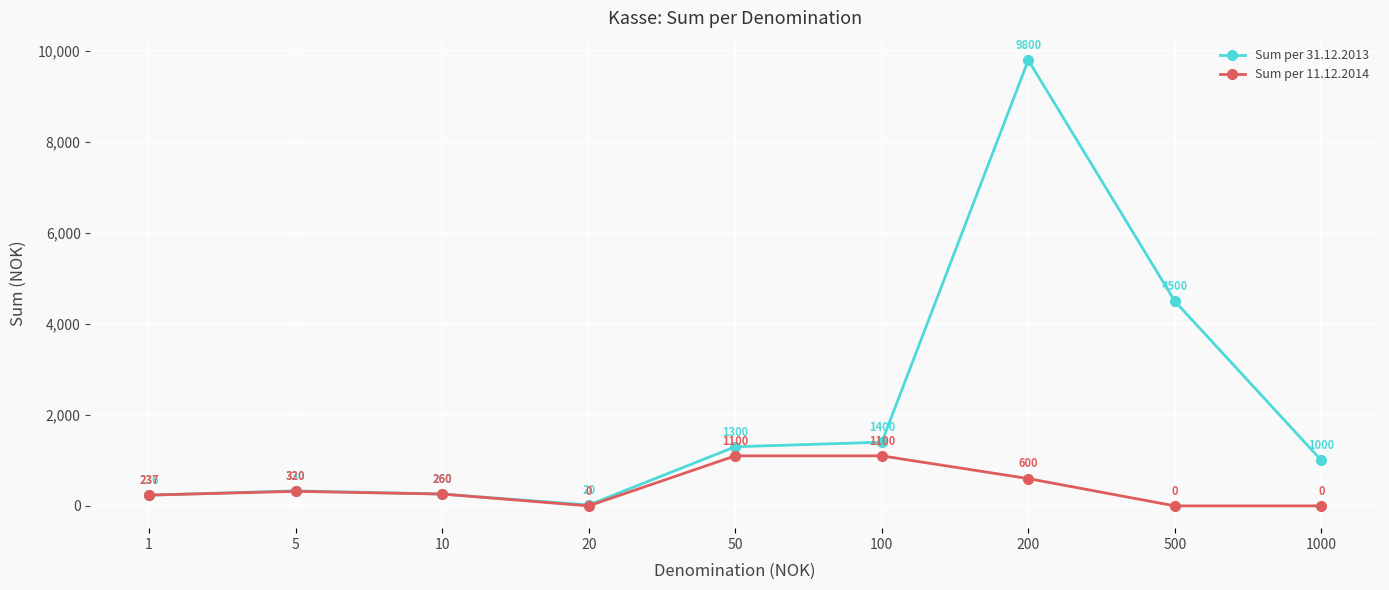

True or false: Sum per 31.12.2013 has more than 1 interior local peaks.

True